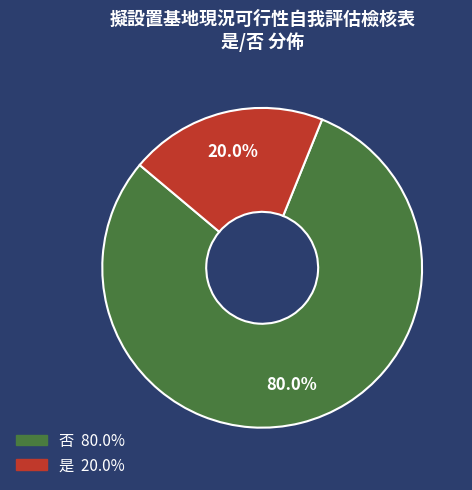

Which has a higher value, 是 or 否?

否